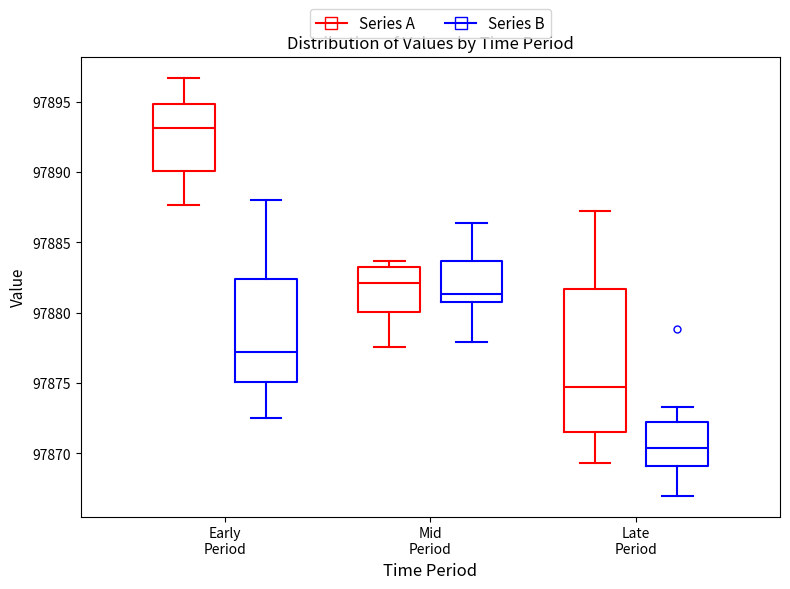

Which box is the tallest, from its lower edge to its upper edge?

Late Period (Series A)